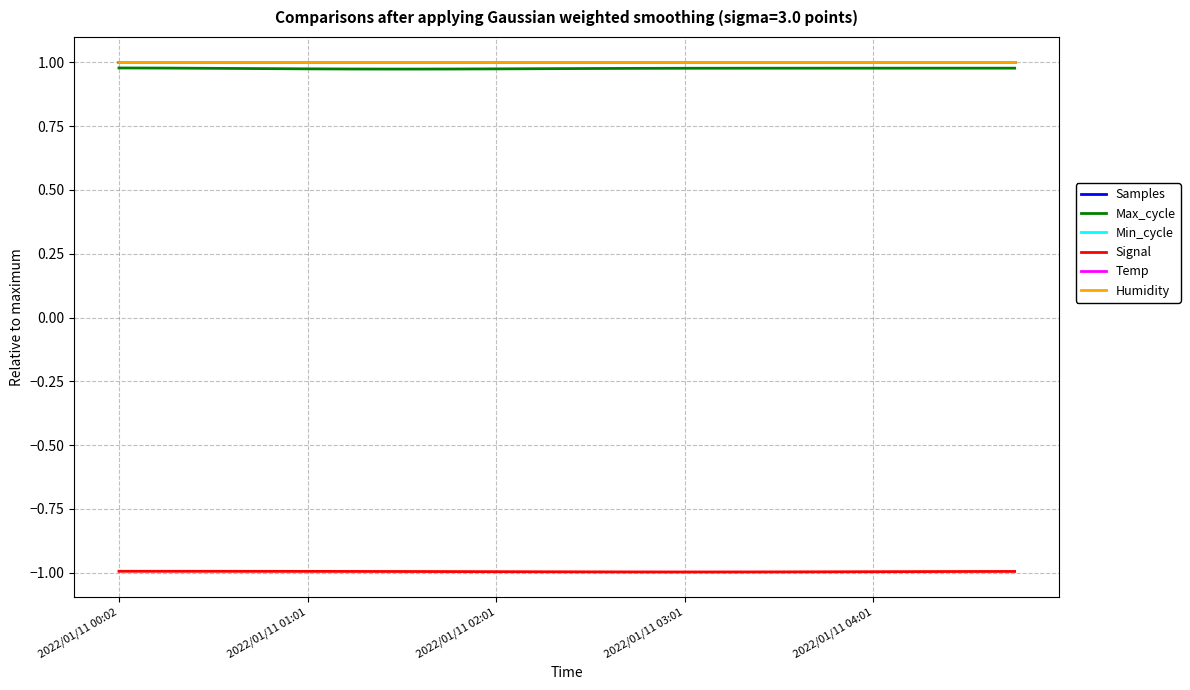

Does the chart have visible grid lines?

Yes